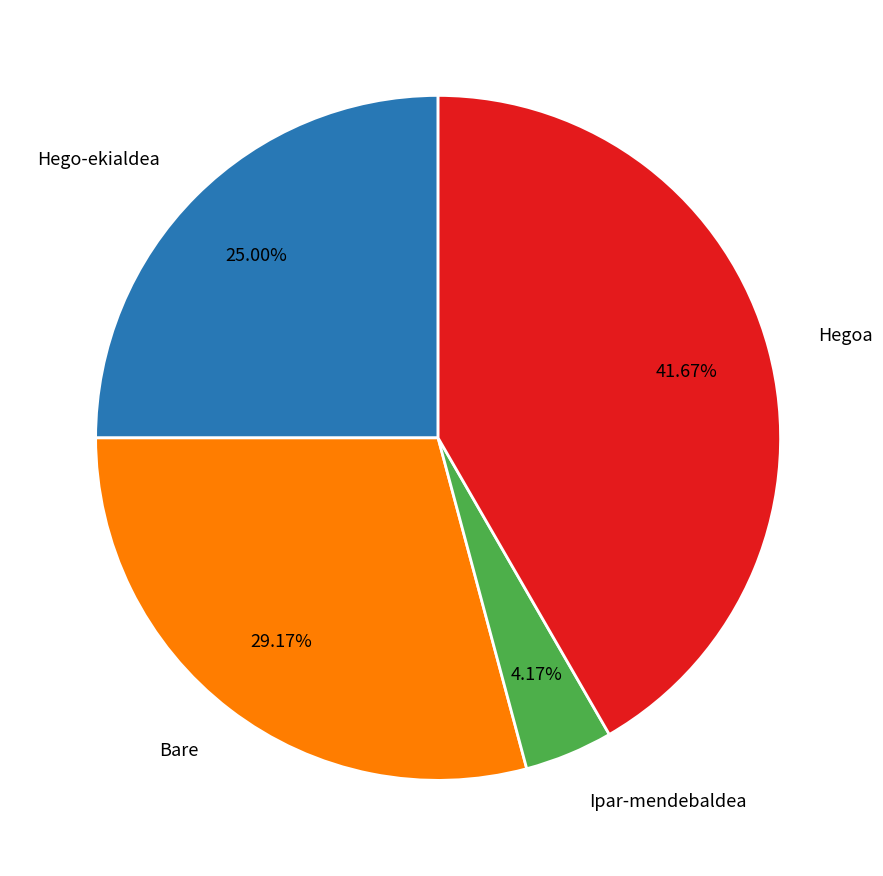

To the nearest percent, what is the combined percentage of Hego-ekialdea and Bare?

54%